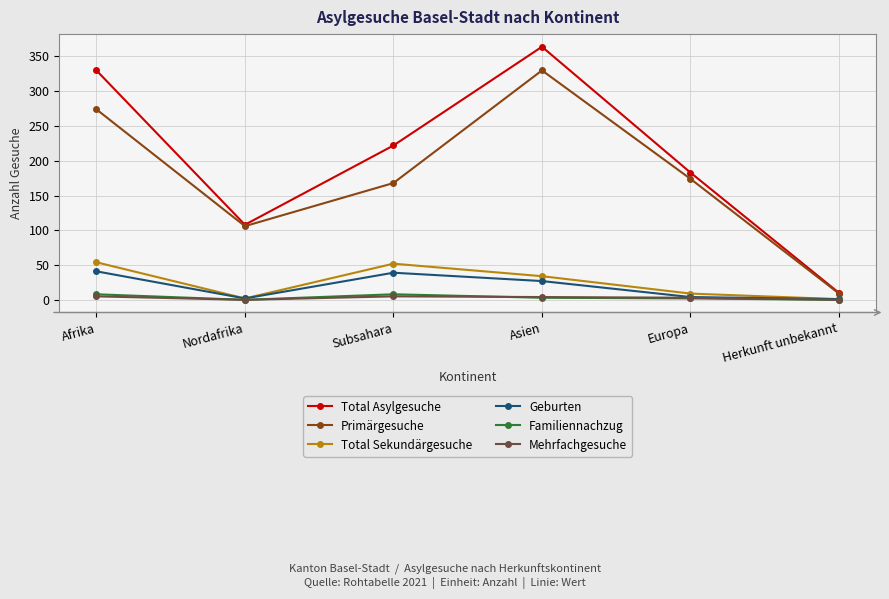

The Primärgesuche series shows 168 at Subsahara. True or false?

True